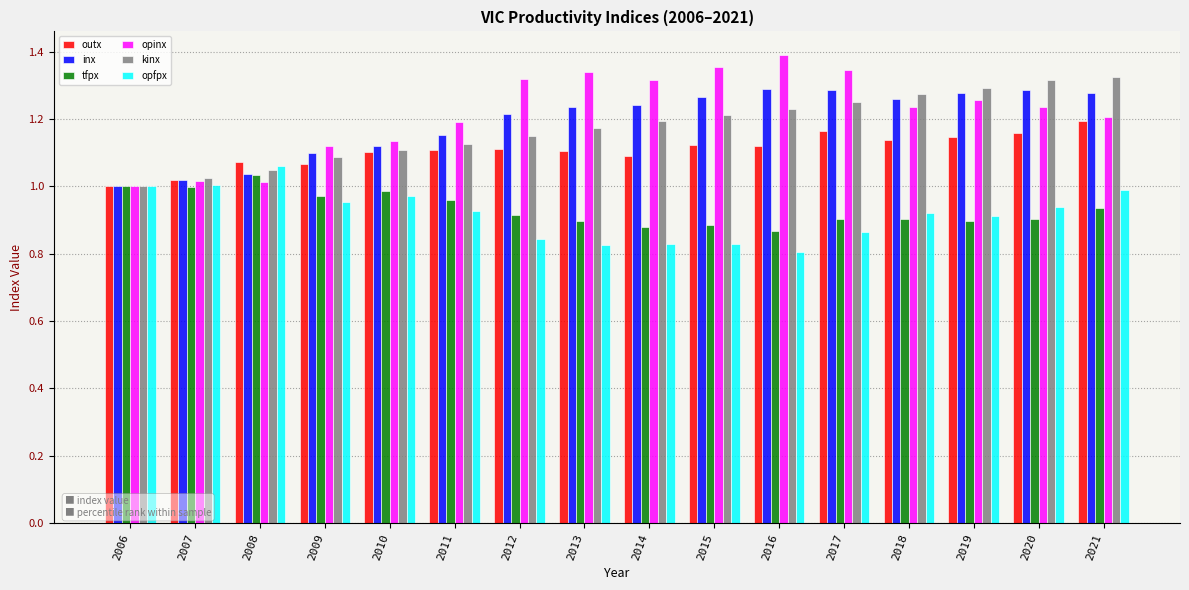

What is the difference between the maximum and second lowest values in the kinx series?

0.3